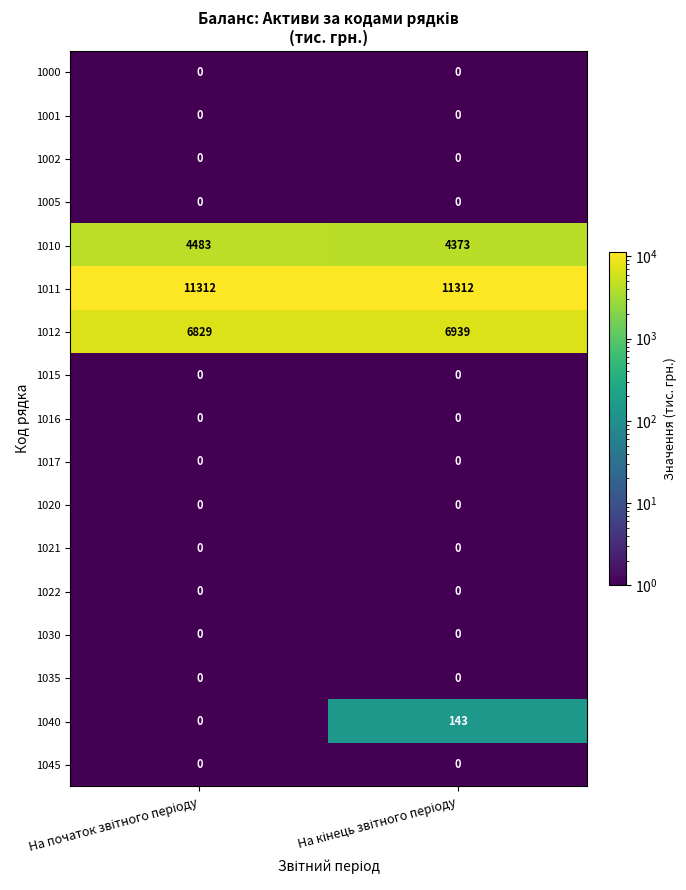

Which series has the widest spread of values?

1040